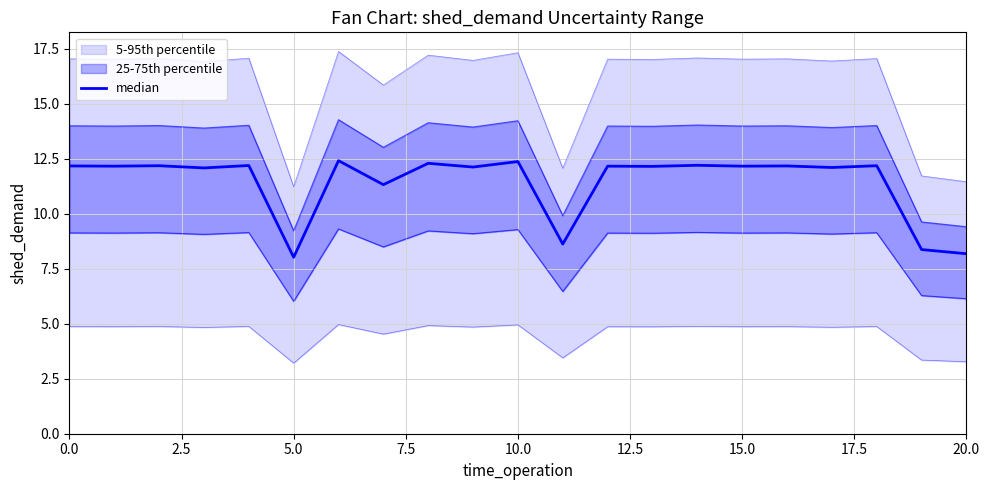

What is the ratio of the value at 18 to the value at 11?

1.4